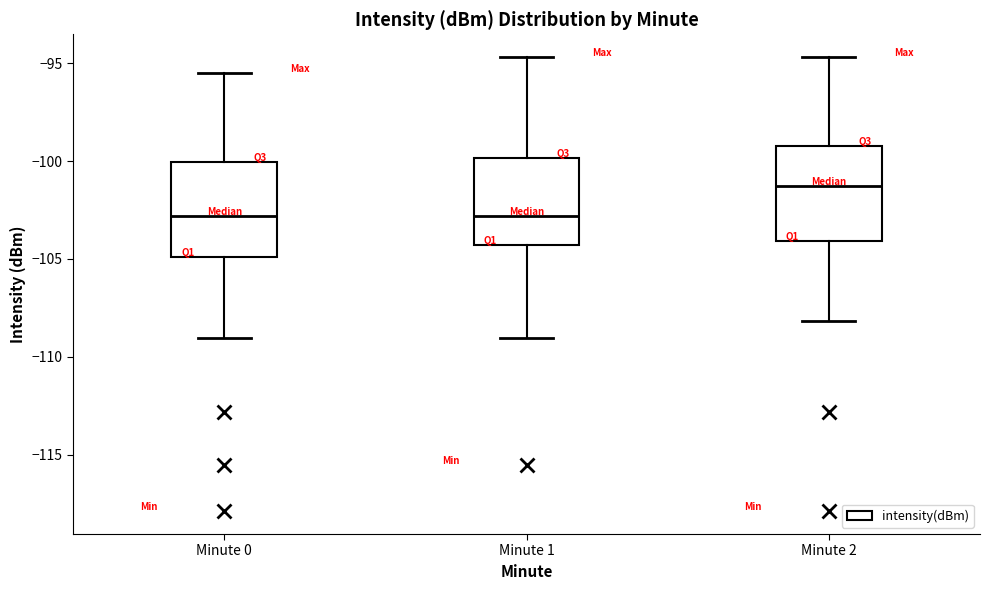

Where does the lower whisker of the box for Minute 0 end on the y-axis? The values are not printed on the chart, so give them approximately, as read against the axis.

-109.0